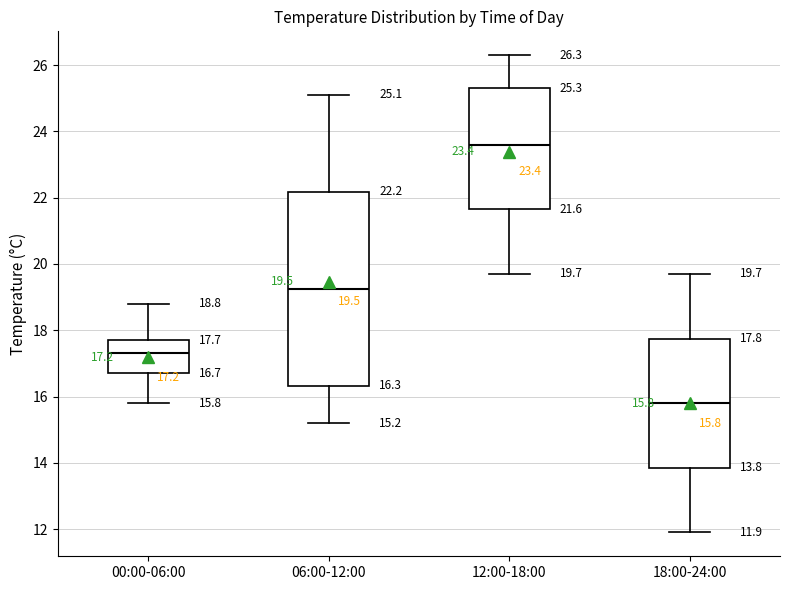

Comparing the boxes themselves (not the whiskers), which one is the tallest?

06:00-12:00